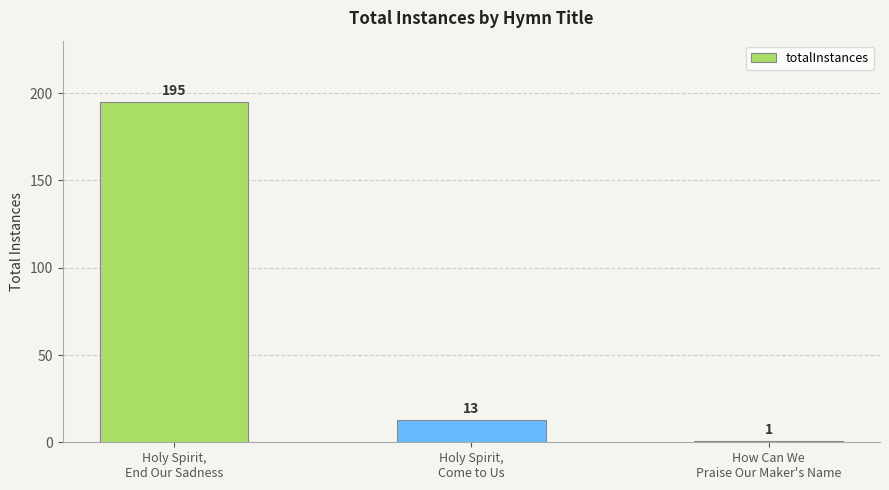

Reading right to left, transcribe all the data shown in this chart.

How Can We
Praise Our Maker's Name=1	Holy Spirit,
Come to Us=13	Holy Spirit,
End Our Sadness=195